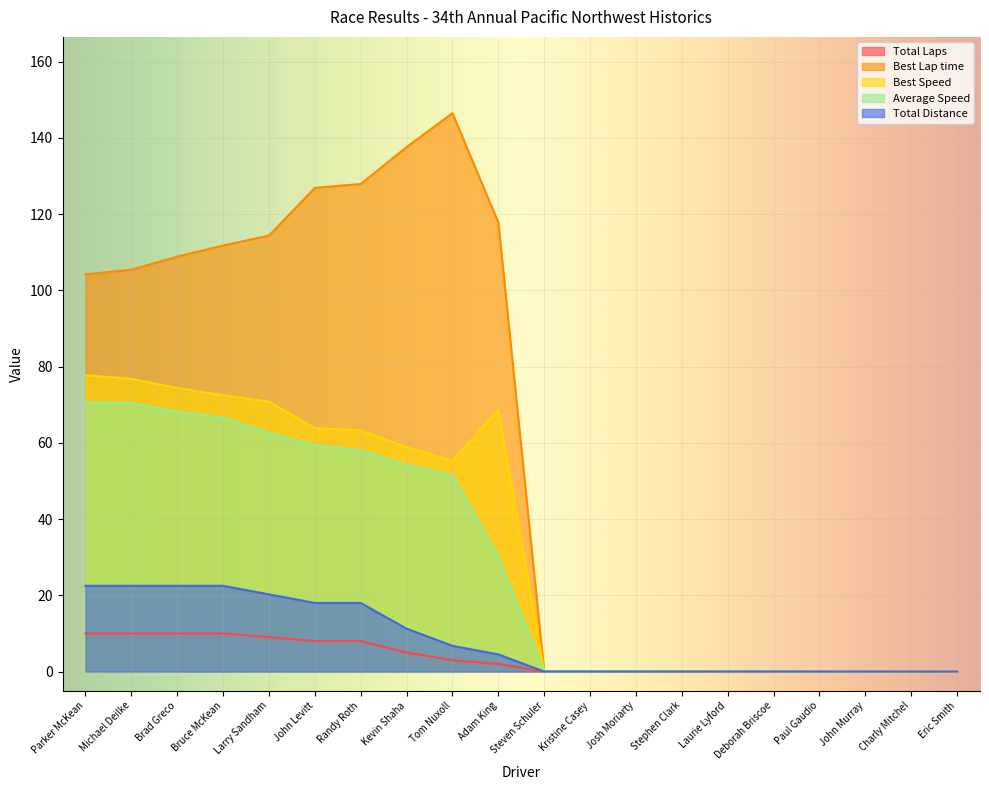

Reading left to right, what are all the values shown in this chart?

Total Laps: 10.0	10.0	10.0	10.0	9.0	8.0	8.0	5.0	3.0	2.0	0.0	0.0	0.0	0.0	0.0	0.0	0.0	0.0	0.0	0.0
Best Lap time: 104.2	105.4	108.9	111.8	114.4	126.9	127.9	137.6	146.5	117.8	0.0	0.0	0.0	0.0	0.0	0.0	0.0	0.0	0.0	0.0
Best Speed: 77.7	76.8	74.4	72.5	70.8	63.8	63.3	58.9	55.3	68.7	0.0	0.0	0.0	0.0	0.0	0.0	0.0	0.0	0.0	0.0
Average Speed: 70.7	70.5	68.1	66.6	62.6	59.4	58.1	54.2	51.6	30.2	0.0	0.0	0.0	0.0	0.0	0.0	0.0	0.0	0.0	0.0
Total Distance: 22.5	22.5	22.5	22.5	20.2	18.0	18.0	11.2	6.8	4.5	0.0	0.0	0.0	0.0	0.0	0.0	0.0	0.0	0.0	0.0